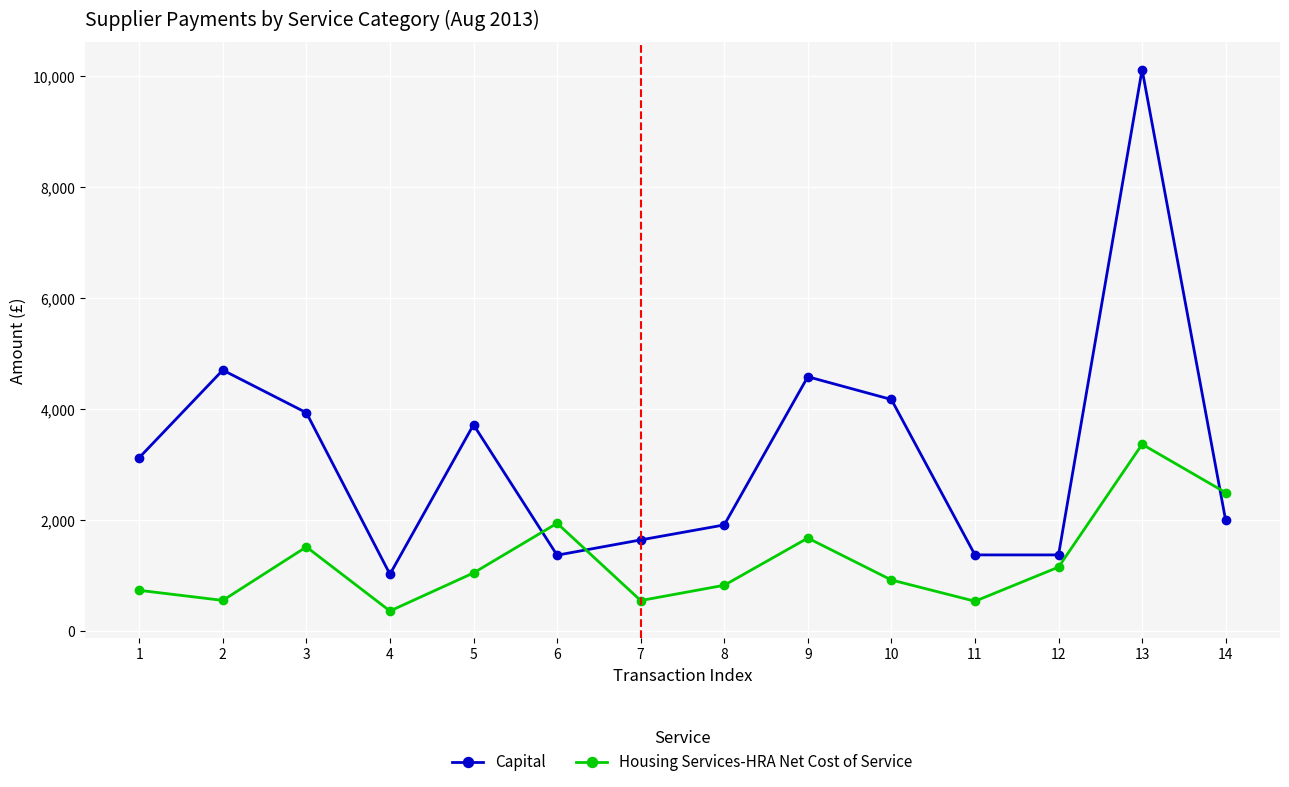

Where is Capital nearest to the value 5578?

2